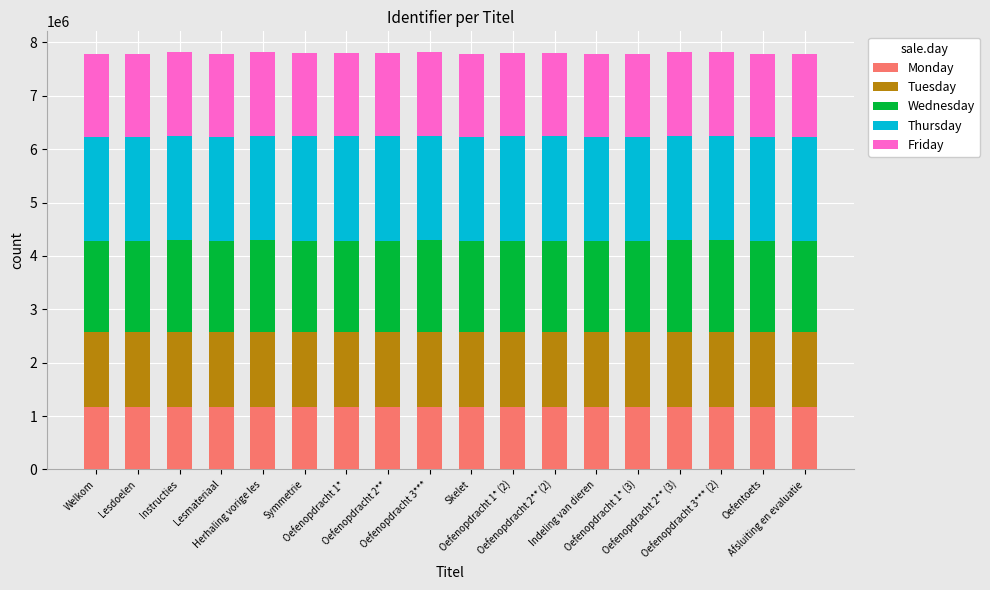

Which series has the largest range (max minus min)?

Thursday